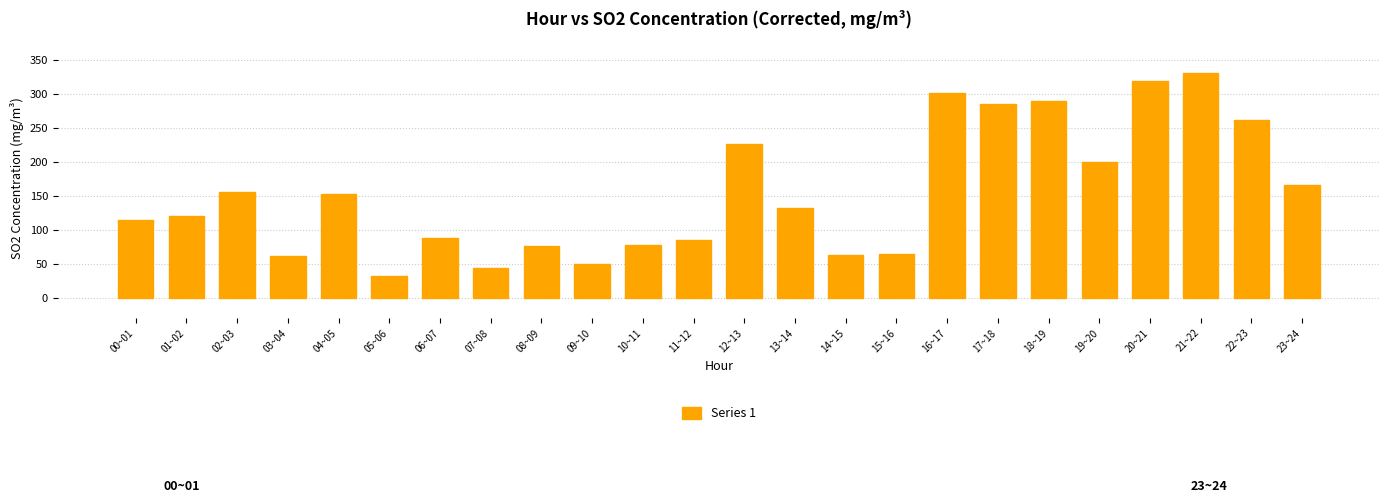

What is the difference between the values at 14~15 and 00~01?

52.2